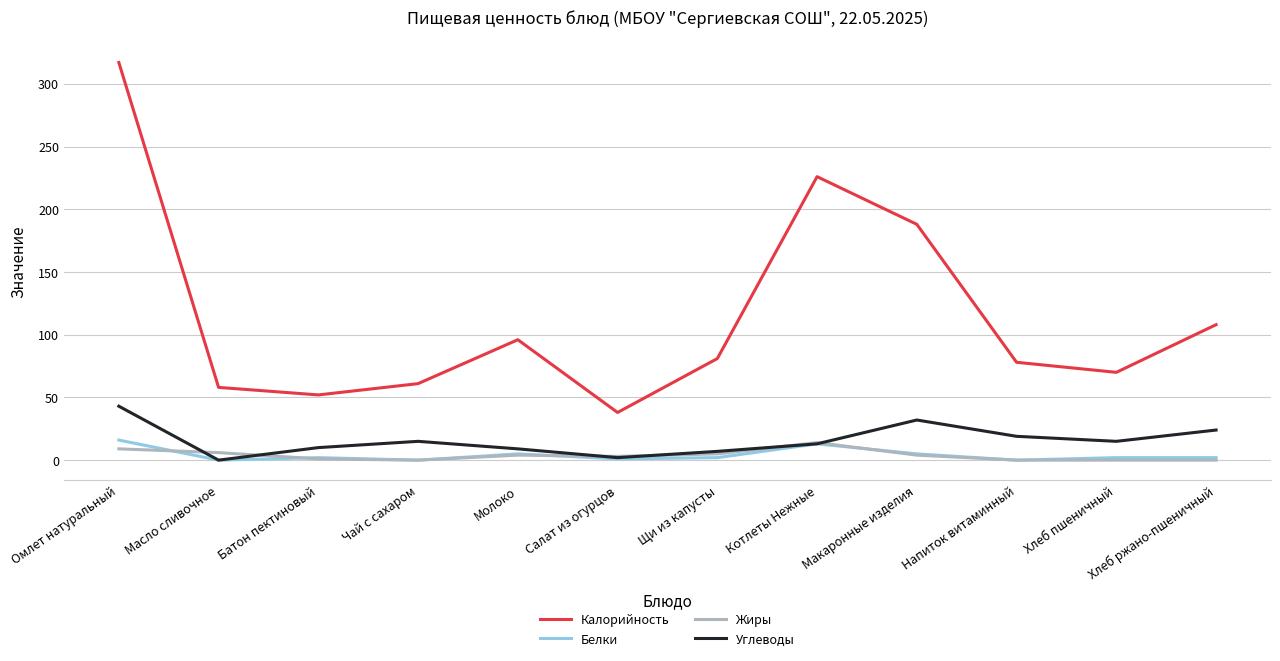

At which category is the sum across all series the highest?

Омлет натуральный